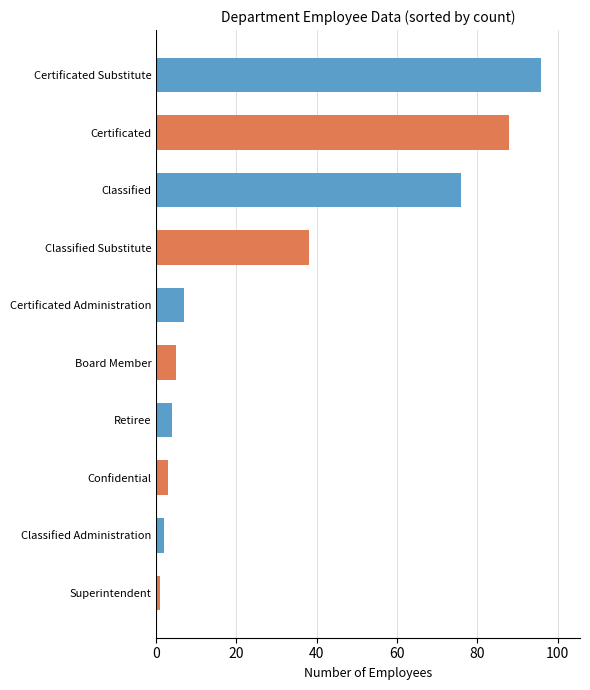

Rank the categories by value from highest to lowest.

Certificated Substitute, Certificated, Classified, Classified Substitute, Certificated Administration, Board Member, Retiree, Confidential, Classified Administration, Superintendent